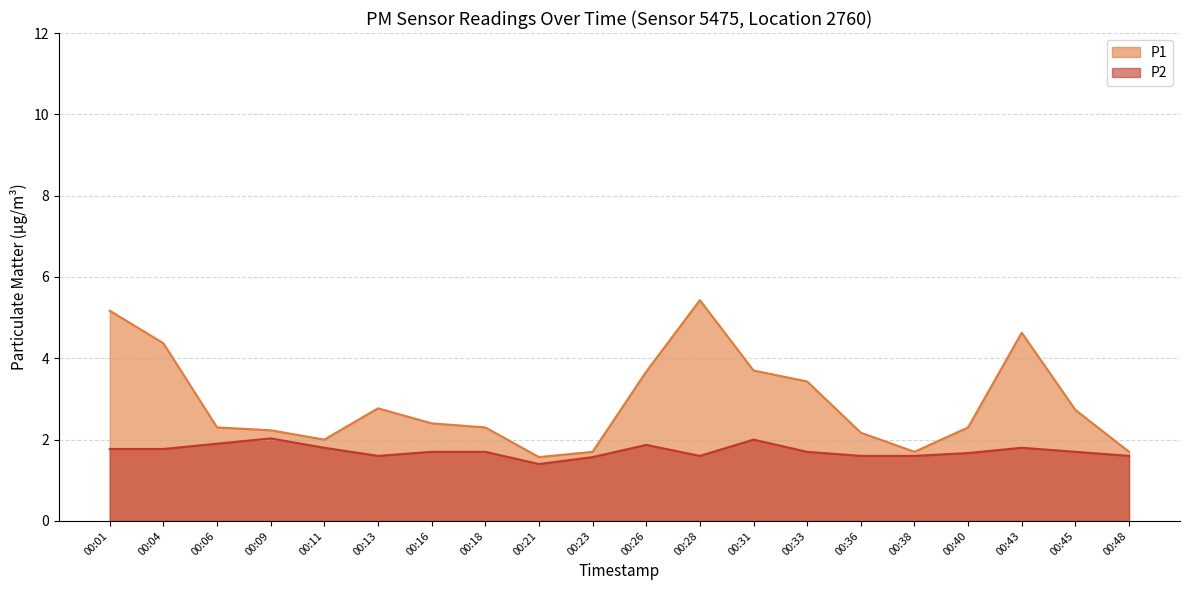

What is the approximate value of P2 at 00:40?

1.7